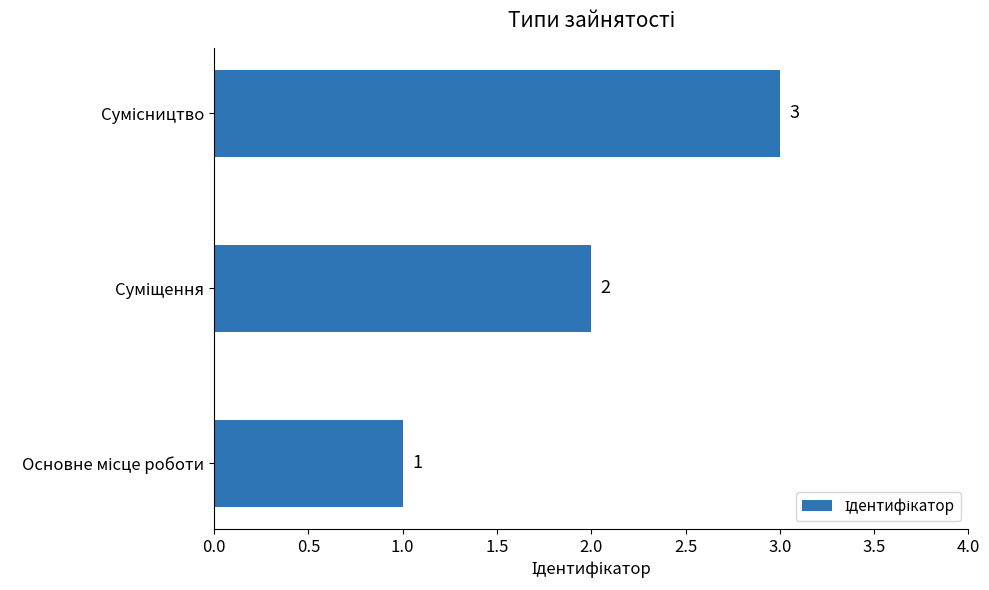

Count the values in the range 1 to 3.

3